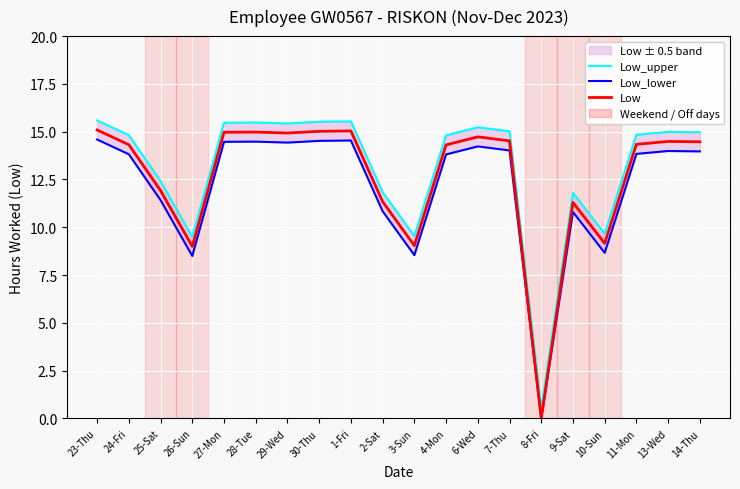

Count the number of data series in this chart.

3